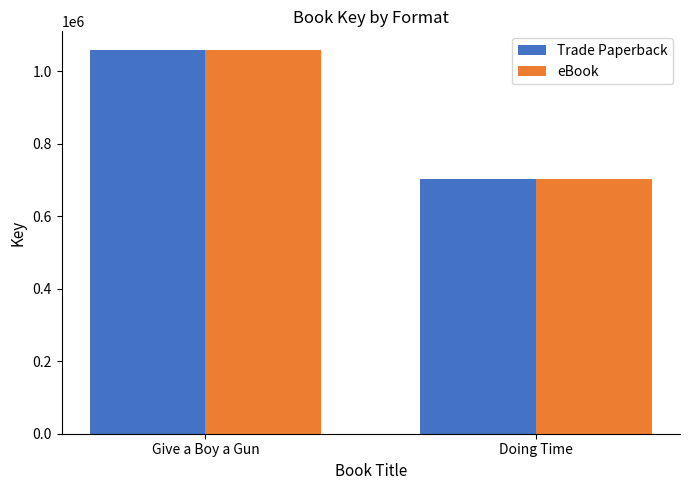

Reading left to right, transcribe all the data shown in this chart.

Trade Paperback: Give a Boy a Gun=1057591	Doing Time=703015
eBook: Give a Boy a Gun=1057591	Doing Time=703015